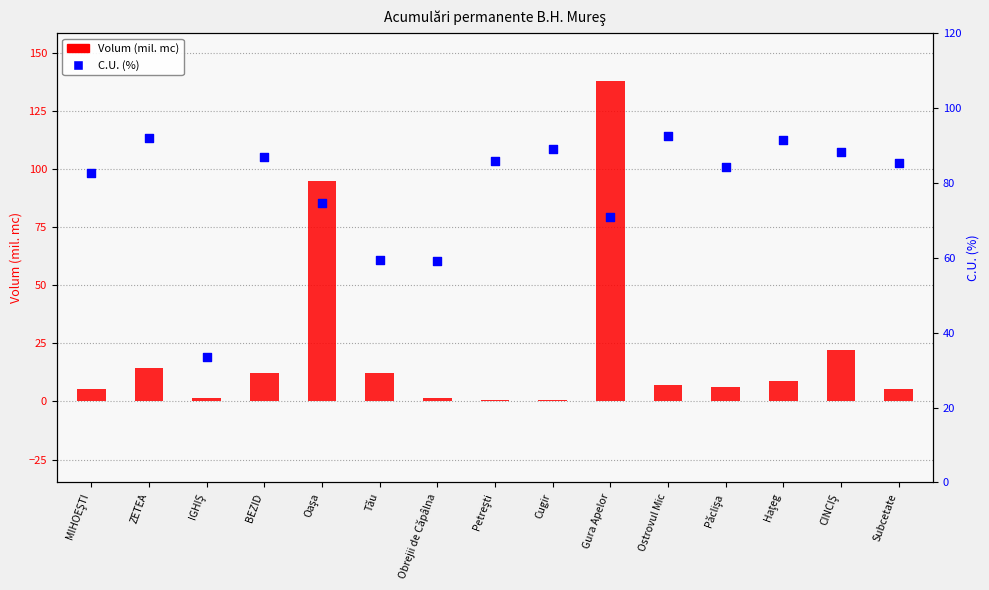

Is the value of C.U. (%) at Cugir greater than the value of Volum (mil. mc) at Petreşti?

Yes